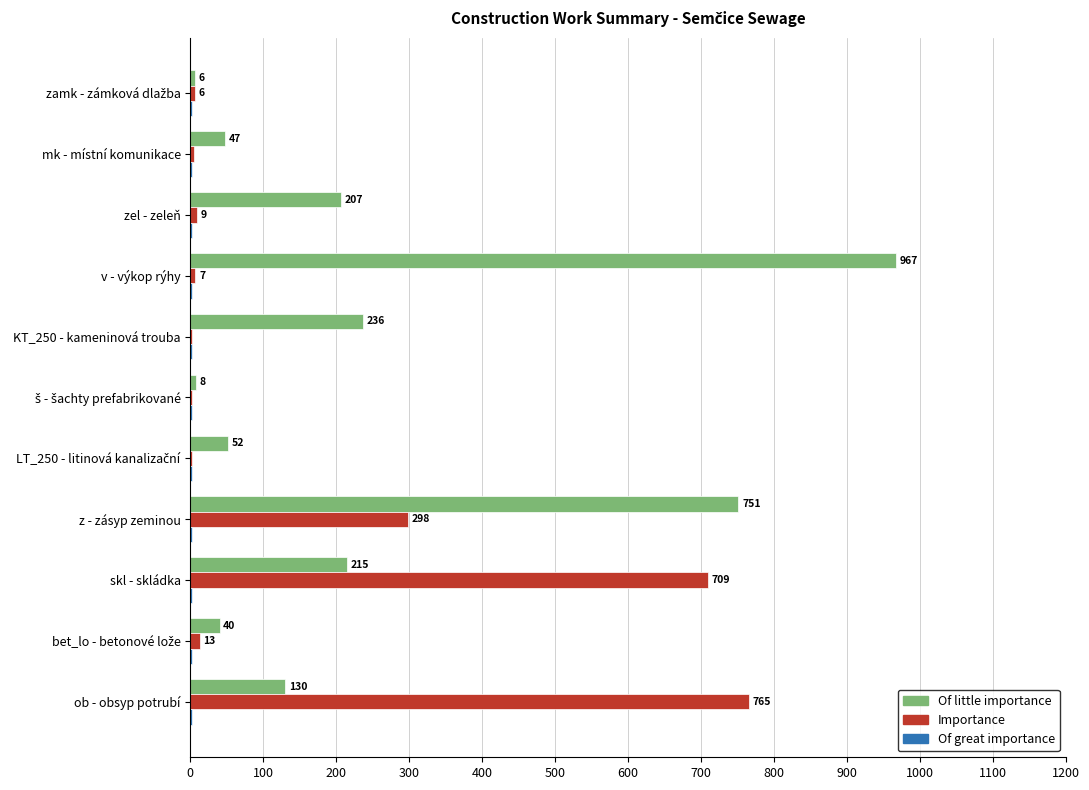

Is it true that Of little importance equals 47 at mk - místní komunikace?

True